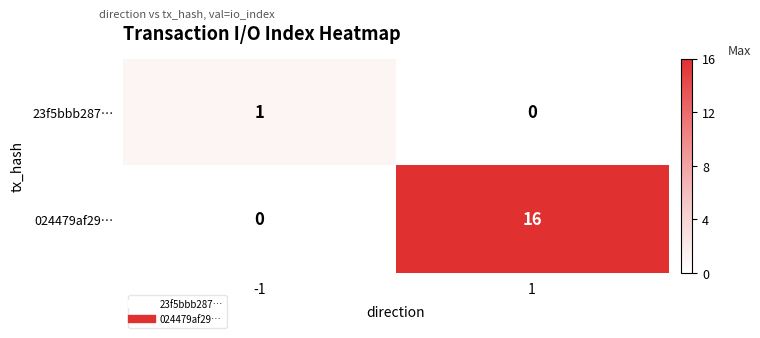

Rank the series by their maximum value, from highest to lowest.

024479af29…, 23f5bbb287…